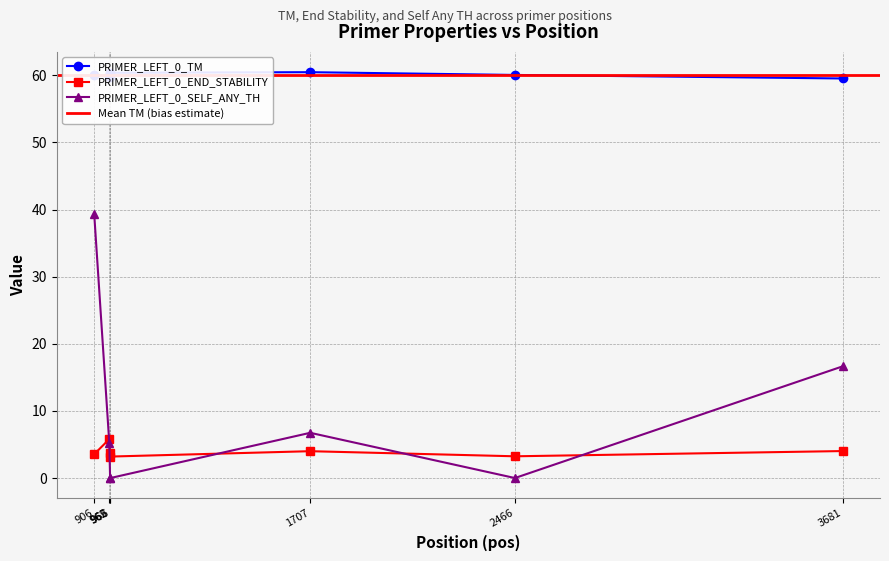

What is the value of the PRIMER_LEFT_0_SELF_ANY_TH point at the 1st from the left?

39.4